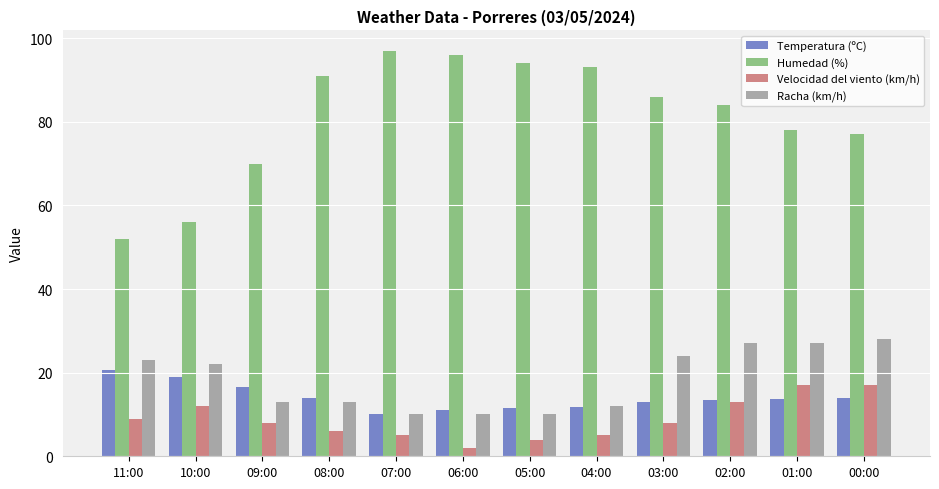

Which series has the largest total across all categories?

Humedad (%)